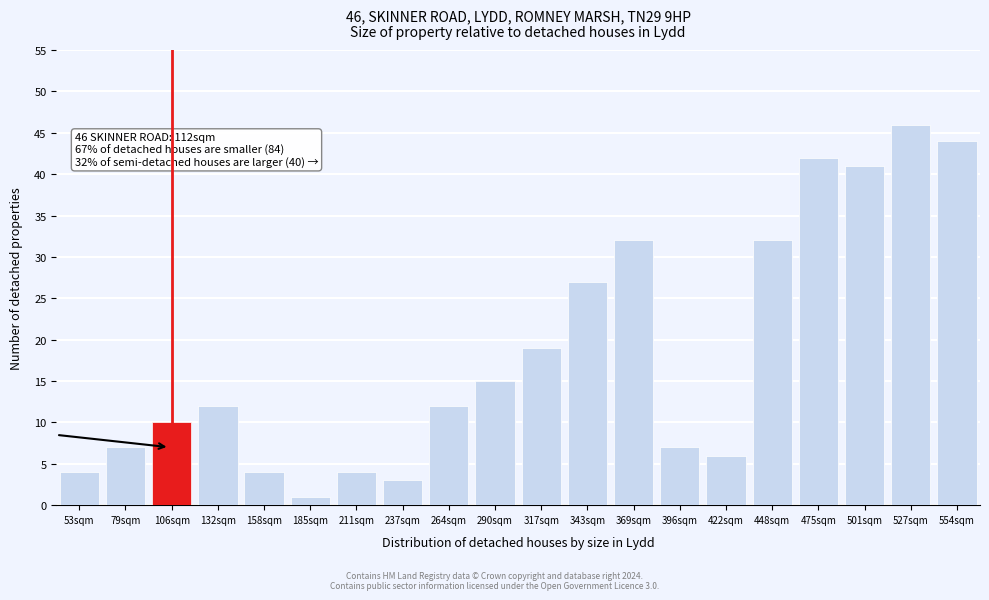

Reading right to left, what are all the values shown in this chart?

44	46	41	42	32	6	7	32	27	19	15	12	3	4	1	4	12	10	7	4